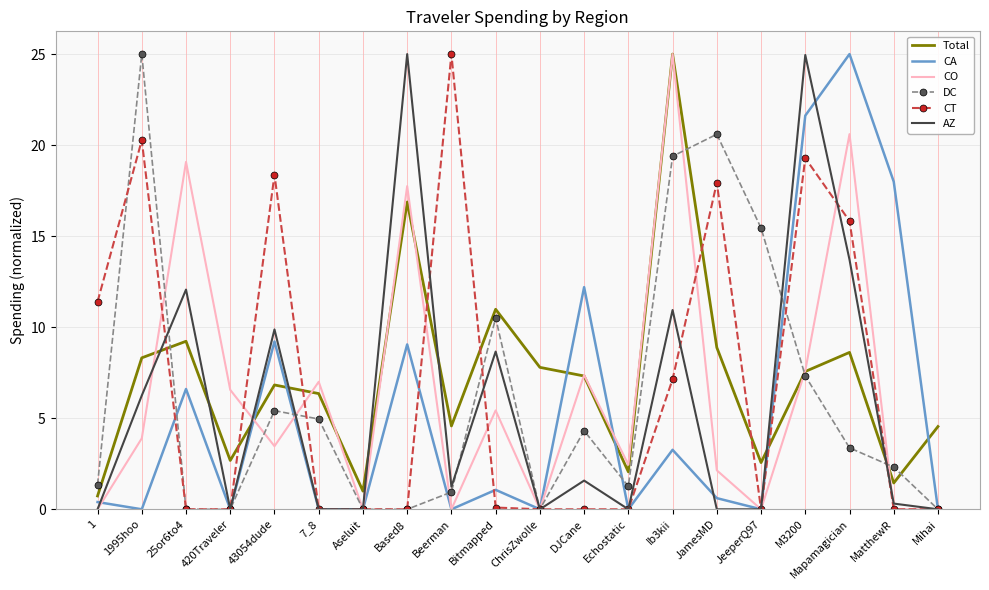

The AZ series shows 6.2 at Based8. True or false?

False